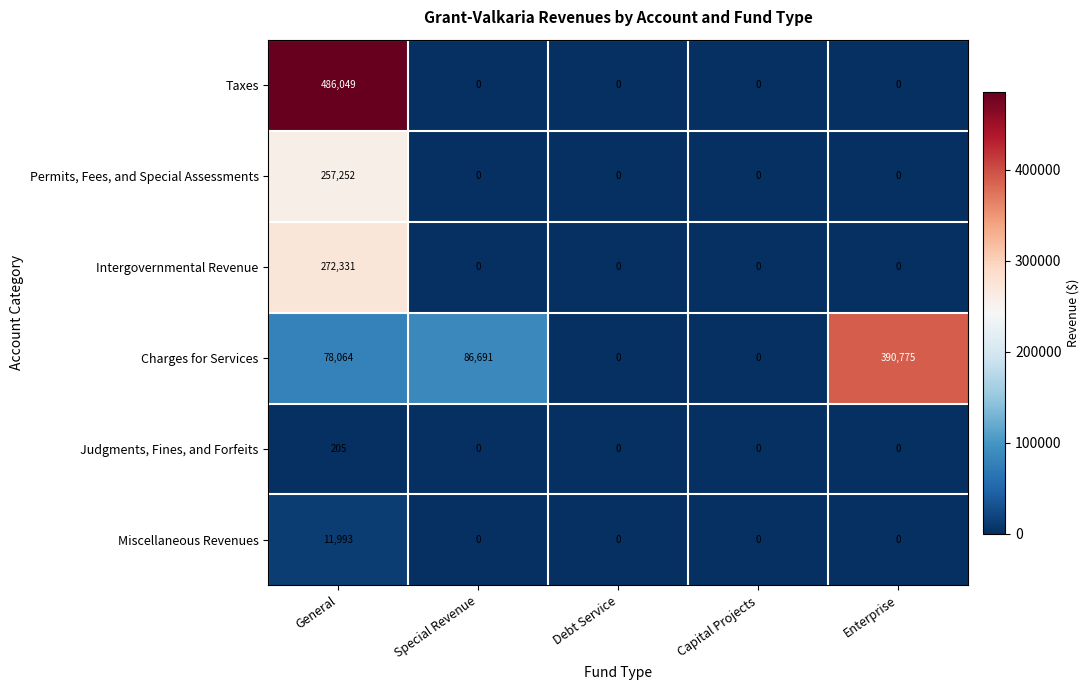

What is the average value of the Taxes series?

97210